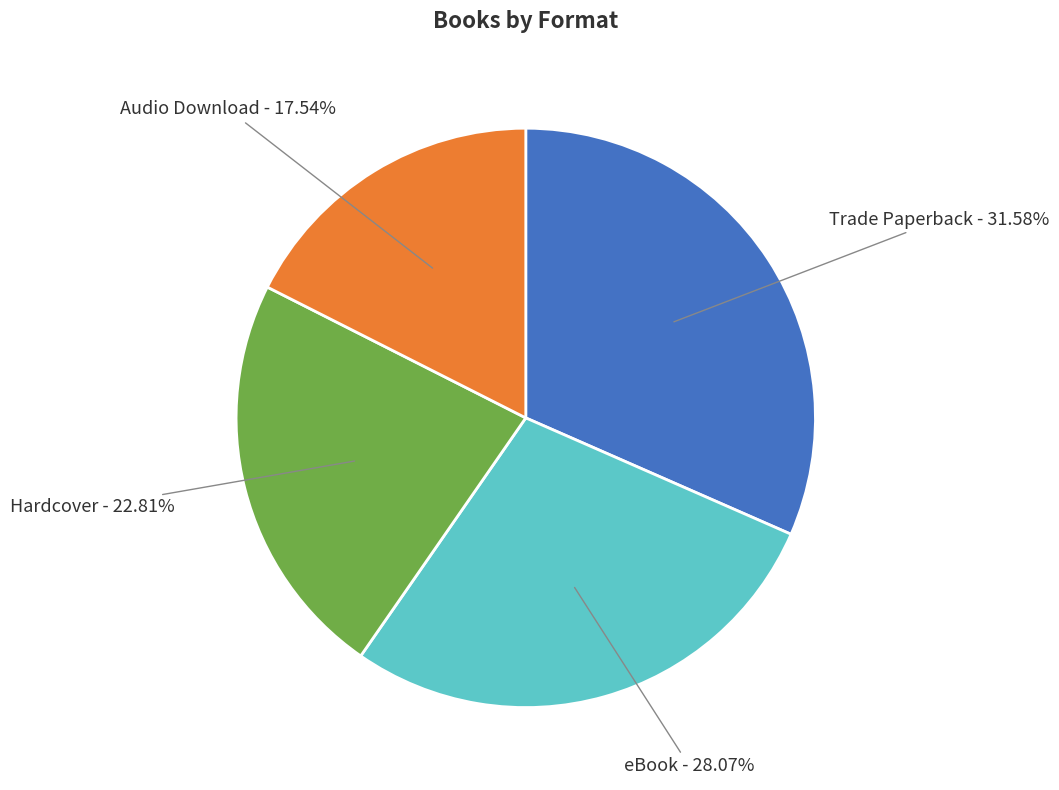

Is it true that Trade Paperback is 37% of the pie?

False